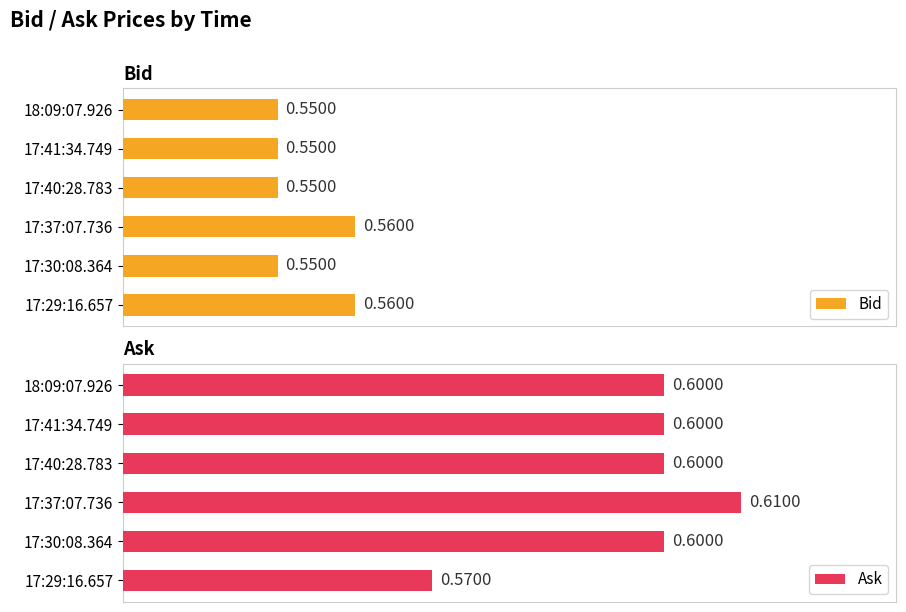

What is the sum of all Bid values?

3.3